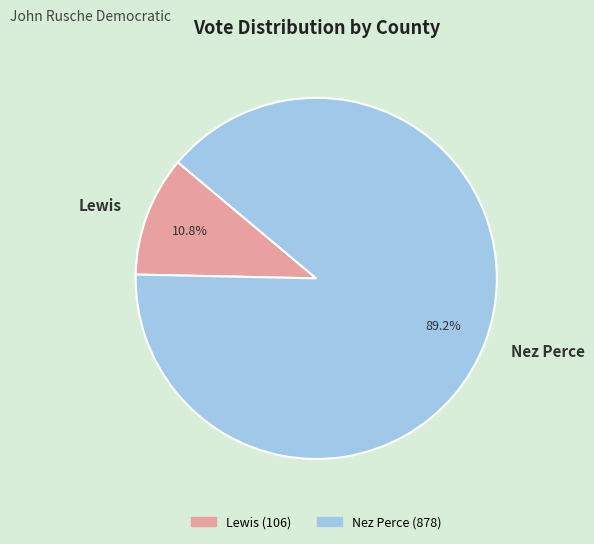

Which has a higher value, Lewis or Nez Perce?

Nez Perce